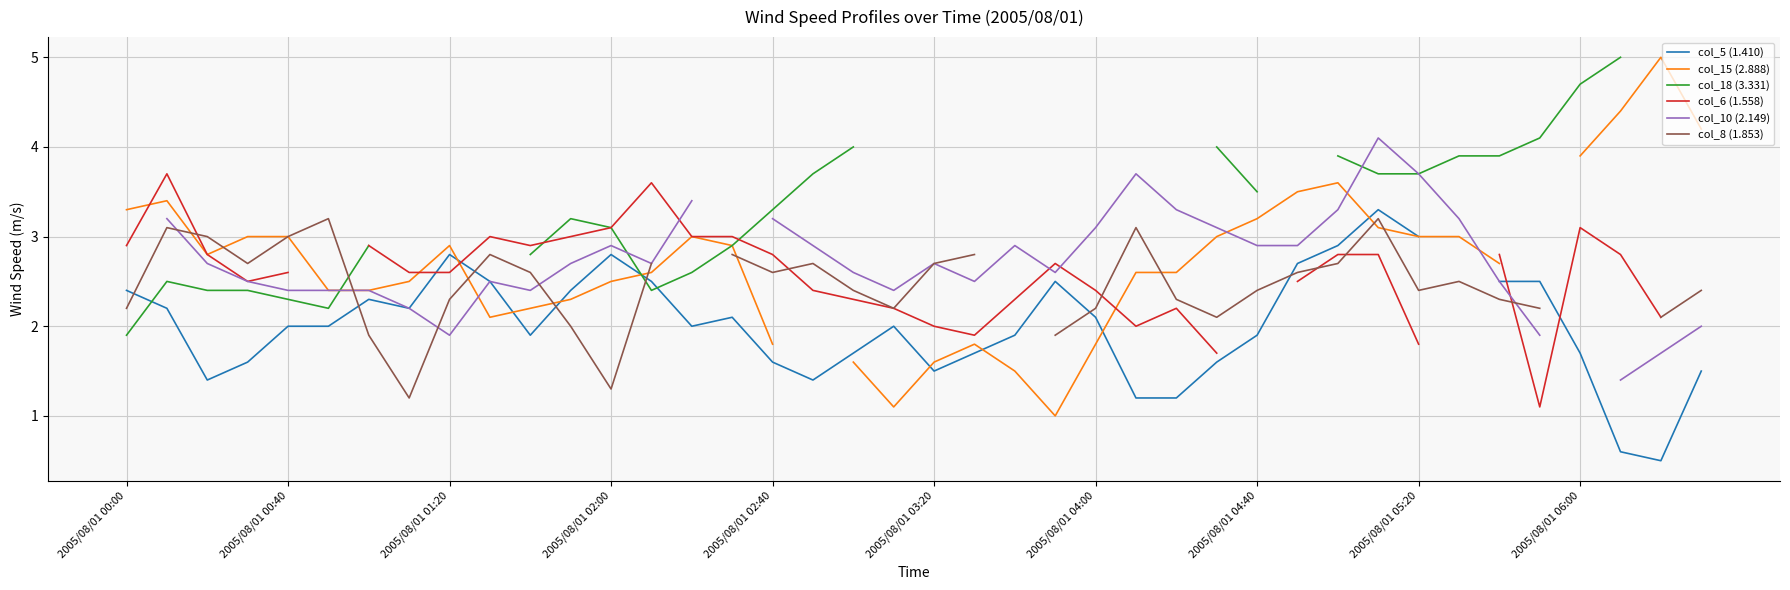

At which category is the sum across all series the highest?

31